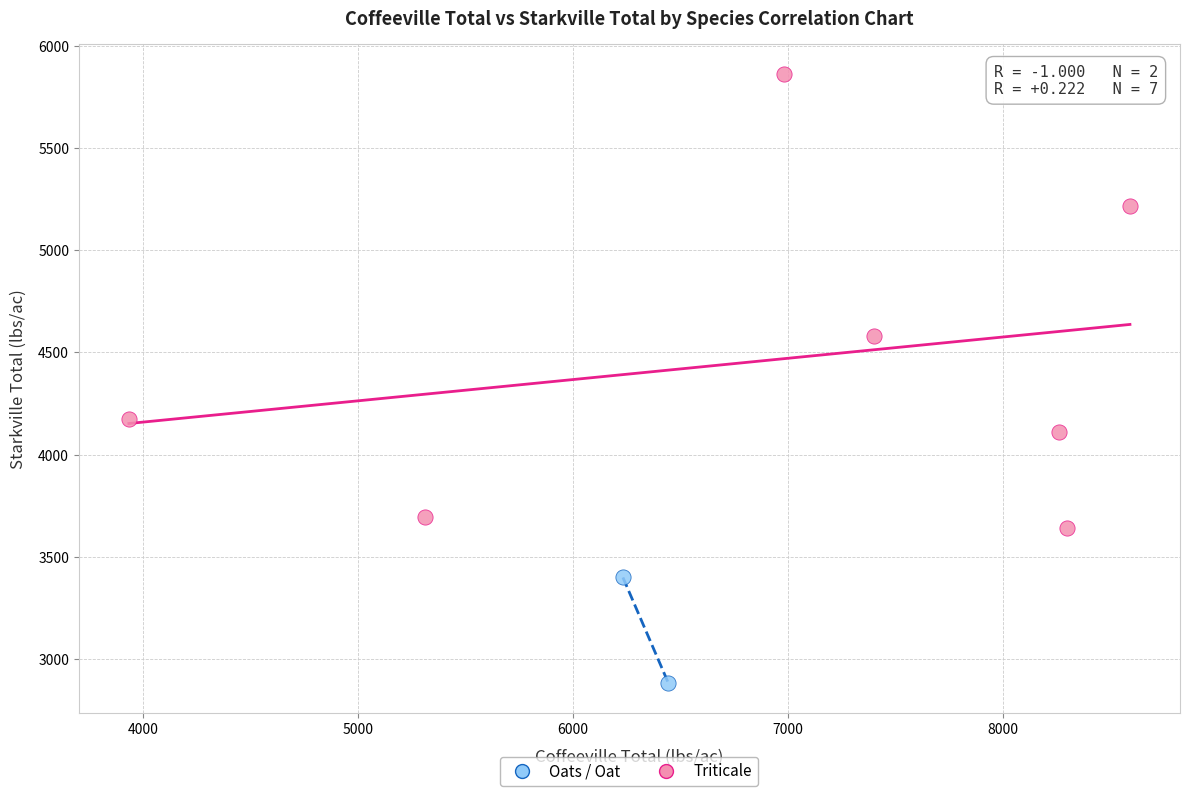

What are all the series names shown in the legend?

Oats / Oat, Triticale